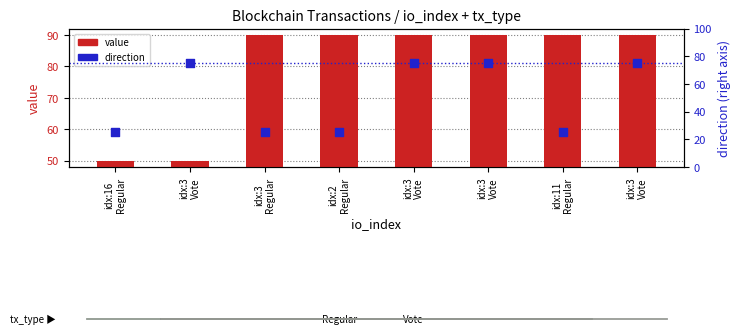

Which series has the largest total across all categories?

value